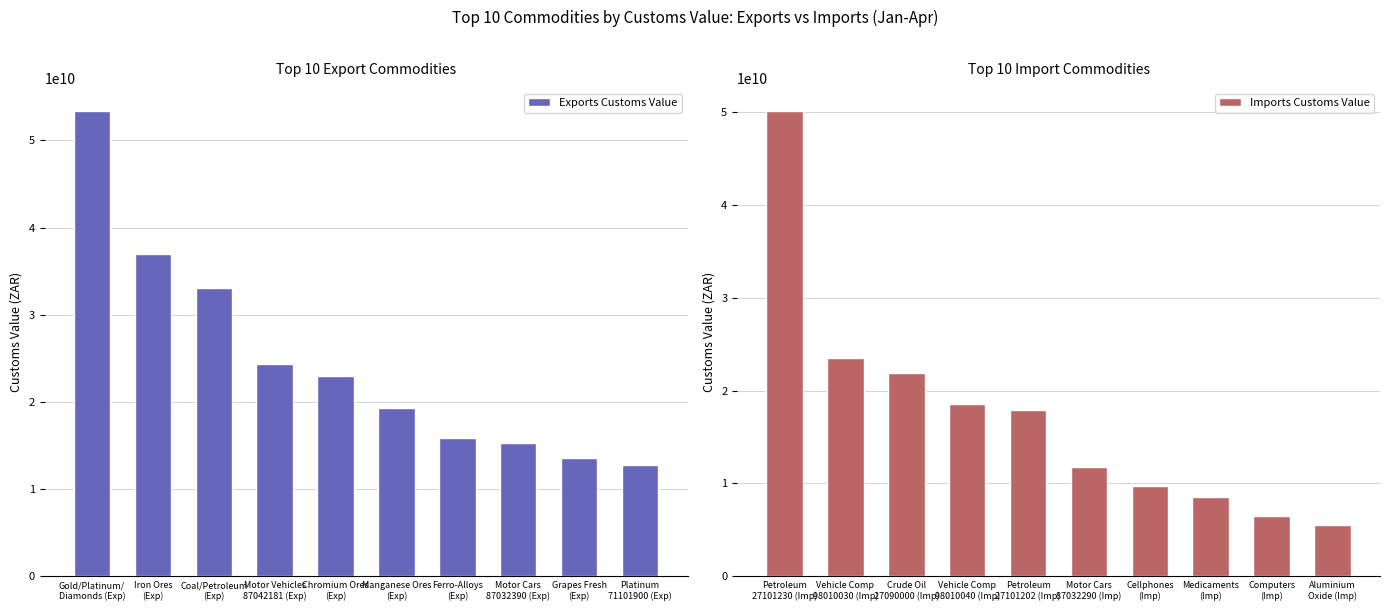

At how many categories does at least one series exceed 32084981061?

3